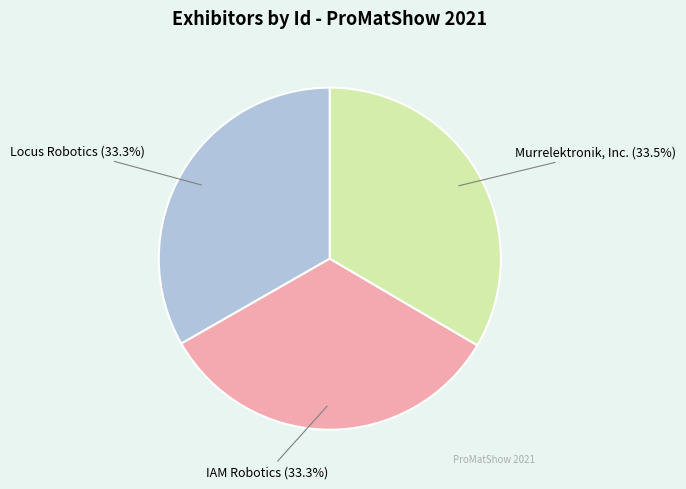

Is there any slice that represents more than half of the pie?

No